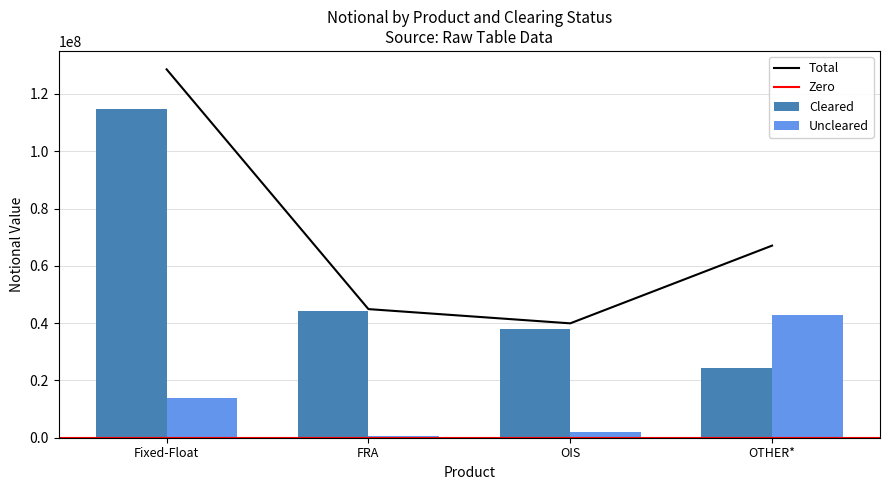

Rank the categories by Cleared value from highest to lowest.

Fixed-Float, FRA, OIS, OTHER*